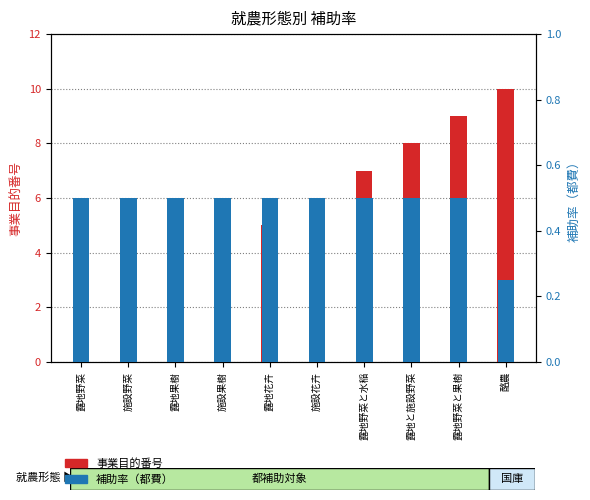

Which series changed the most between 露地花卉 and 酪農?

事業目的番号